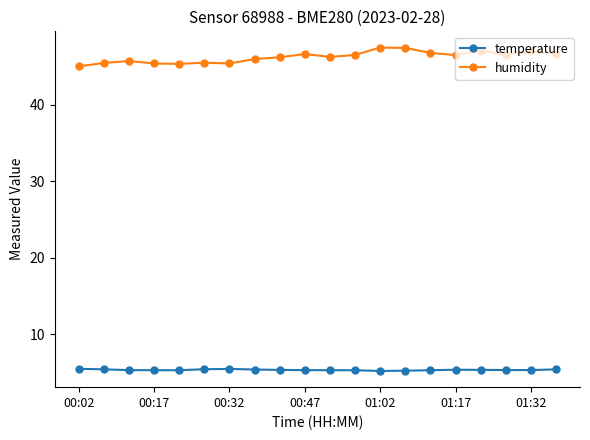

How many lines are shown in the chart?

2